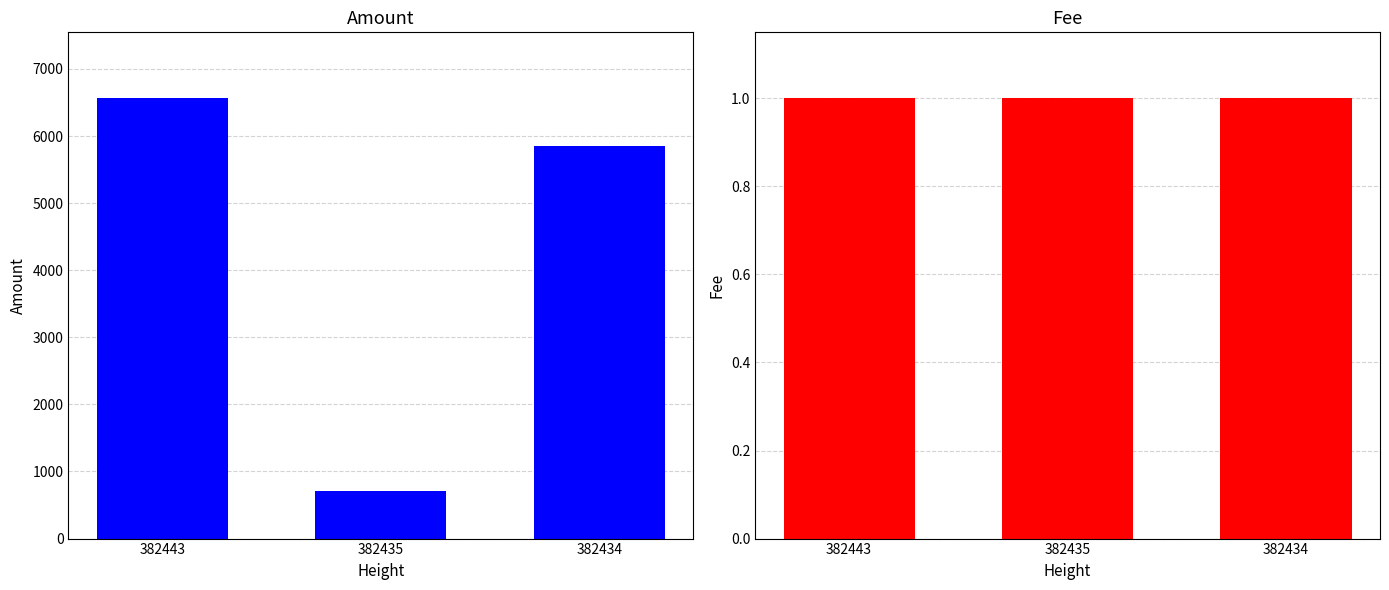

Does the chart contain stacked bars?

No